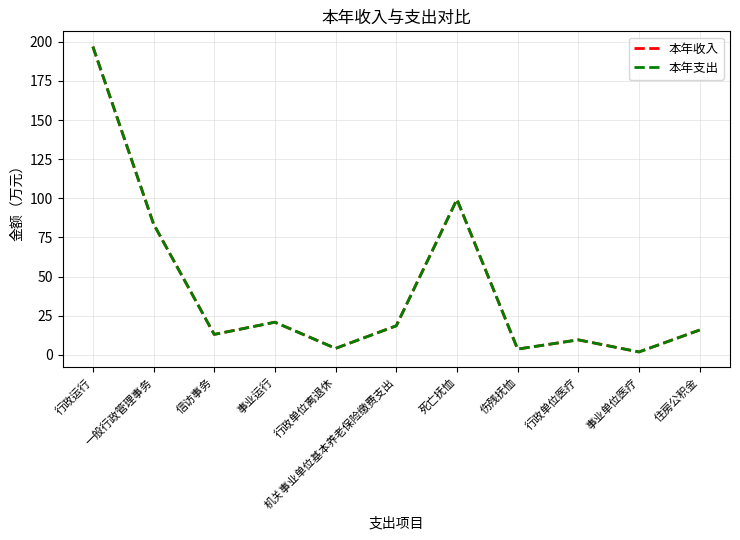

What is the difference between the maximum and minimum values in the 本年支出 series?

195.1